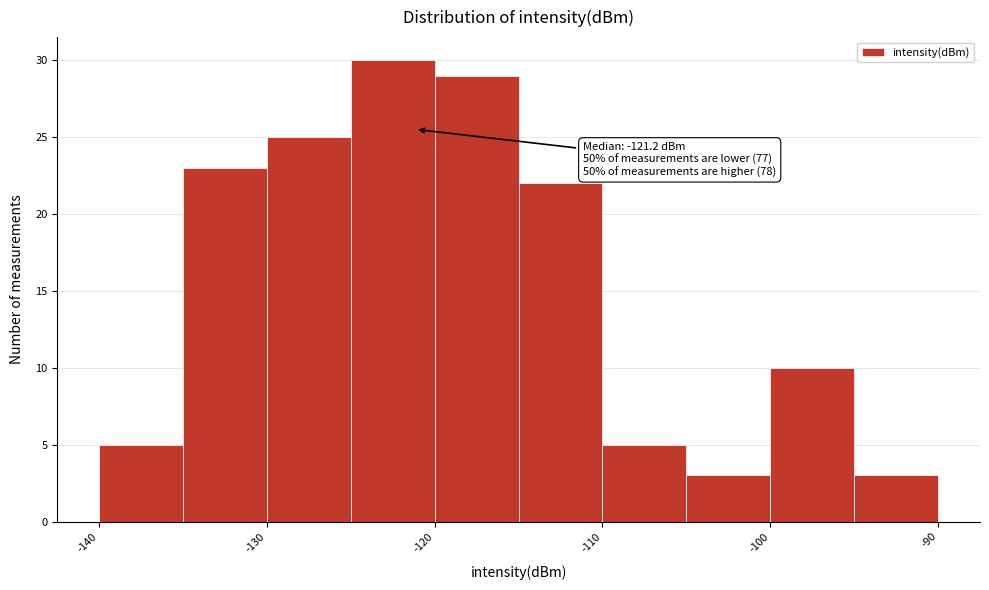

Which range on the x-axis has the tallest bar?

-125 to -120